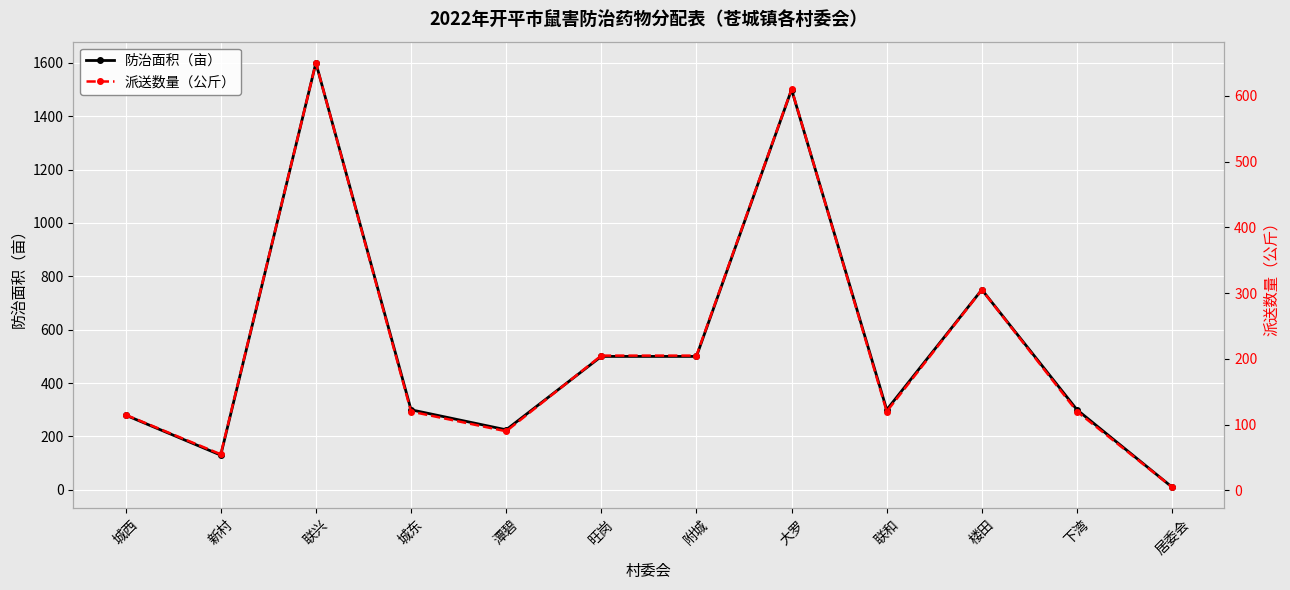

What position from the right is 潭碧?

8